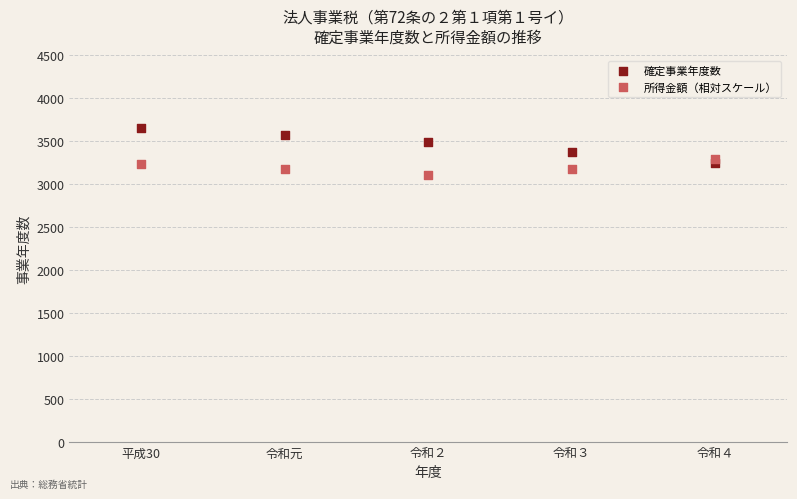

Which series contains the lowest Y value?

所得金額（相対スケール）